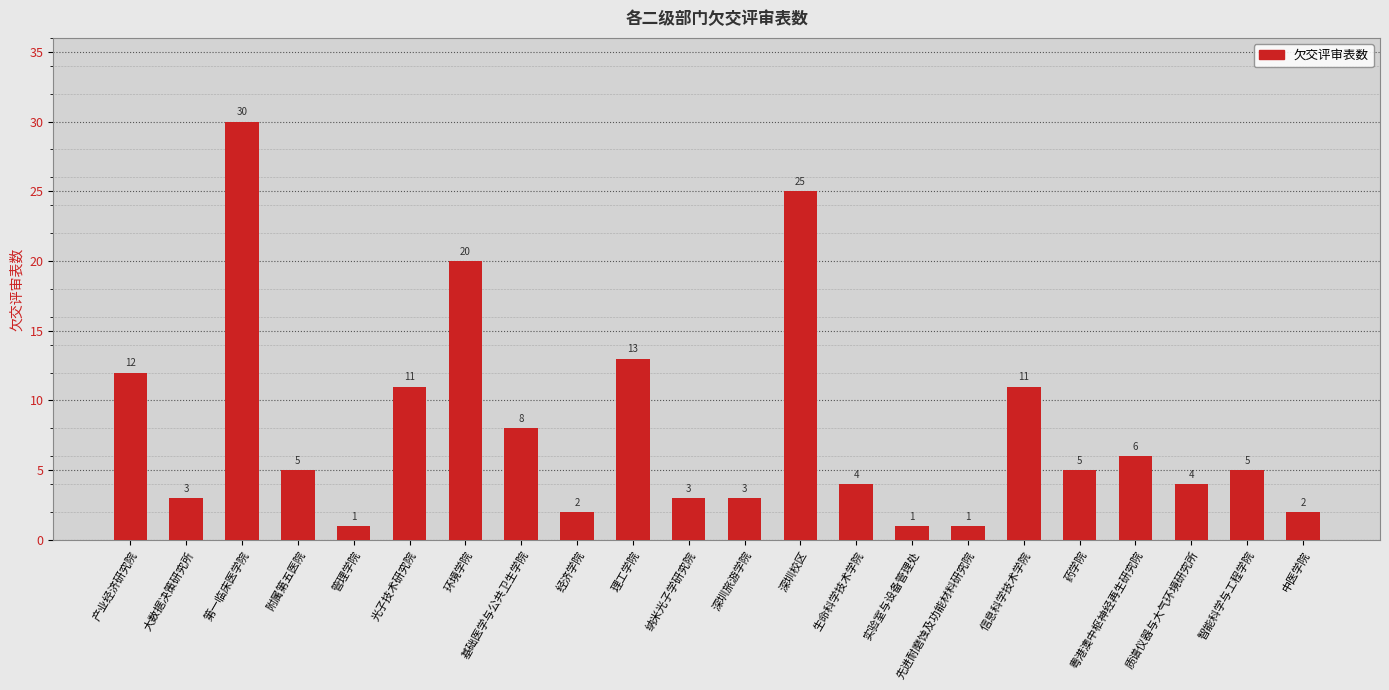

Between 实验室与设备管理处 and 质谱仪器与大气环境研究所, which is larger?

质谱仪器与大气环境研究所